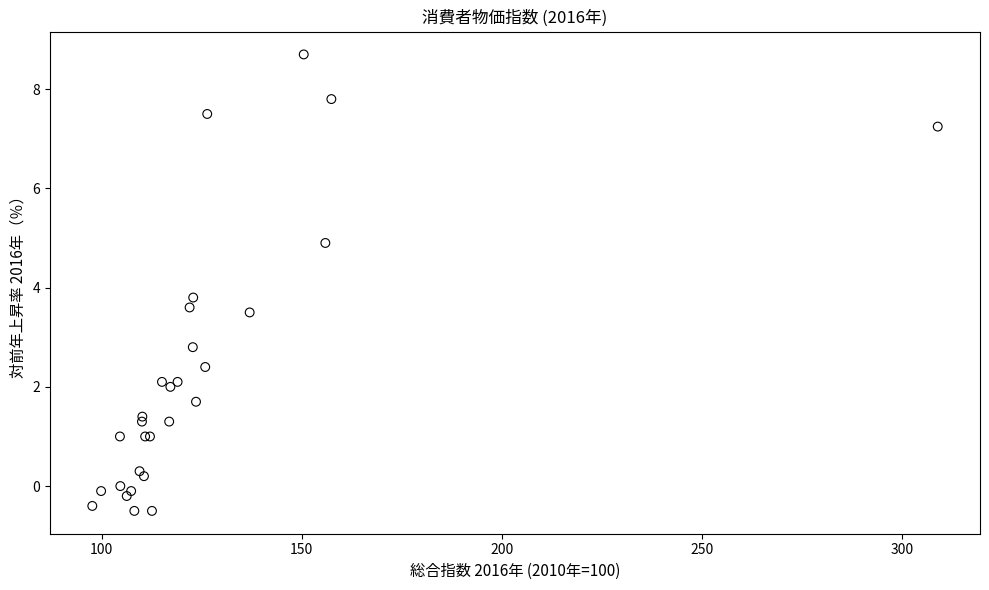

What Y value in the scatter plot is closest to 4?

3.8